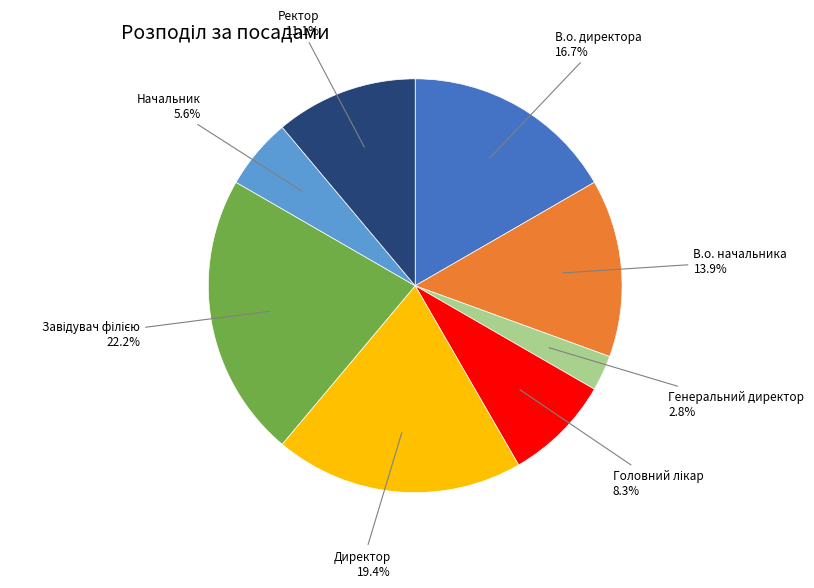

Does any single category account for the majority?

No